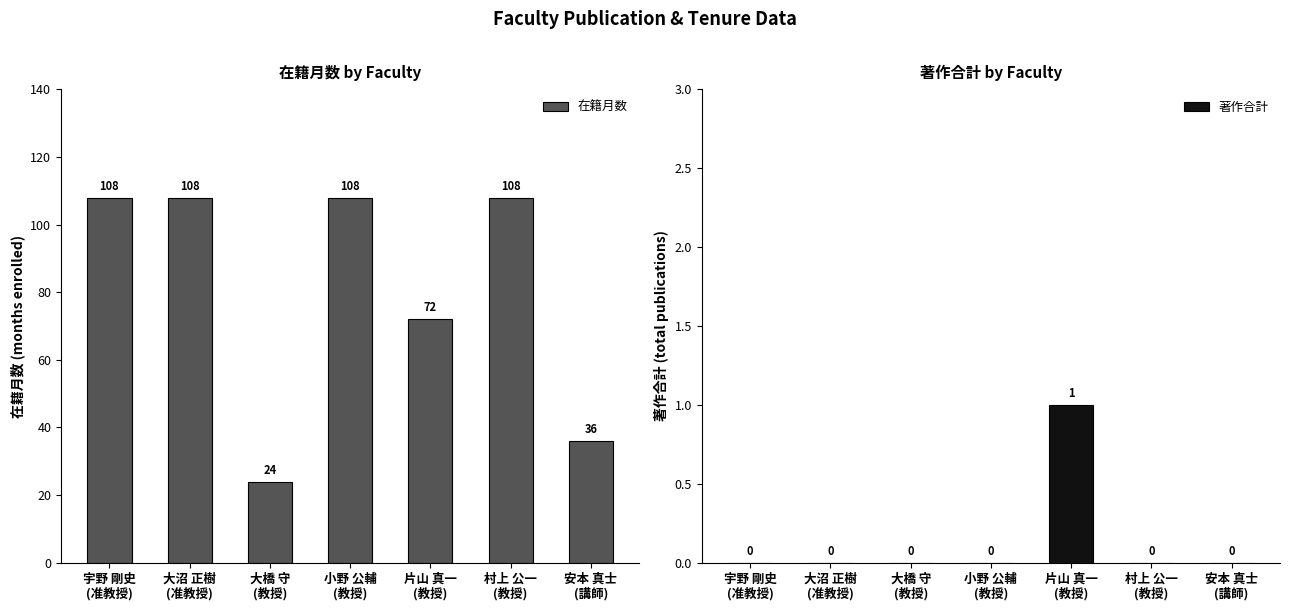

What are all the series names shown in the legend?

在籍月数, 著作合計